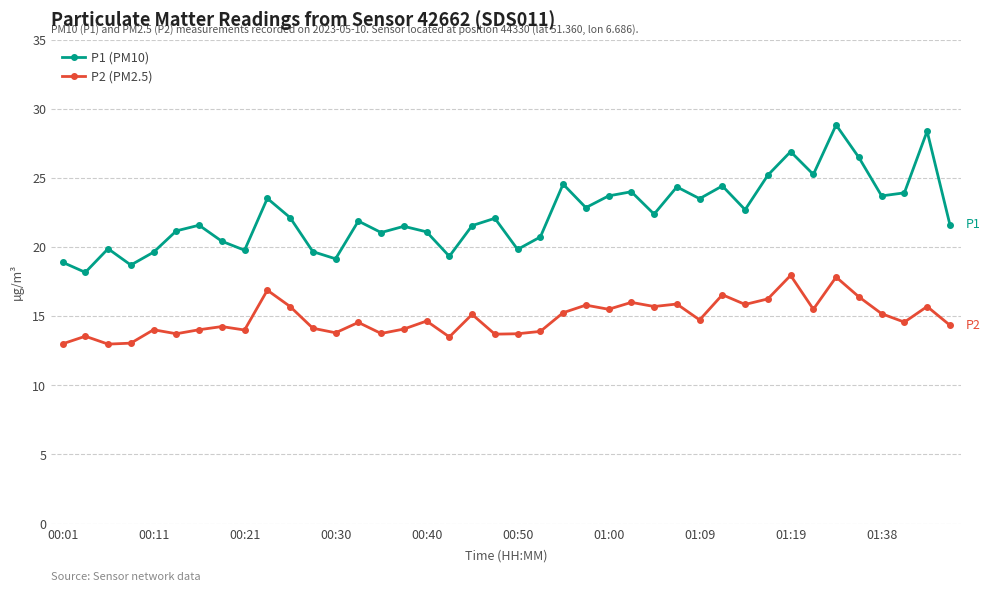

Which series has the widest spread of values?

P1 (PM10)